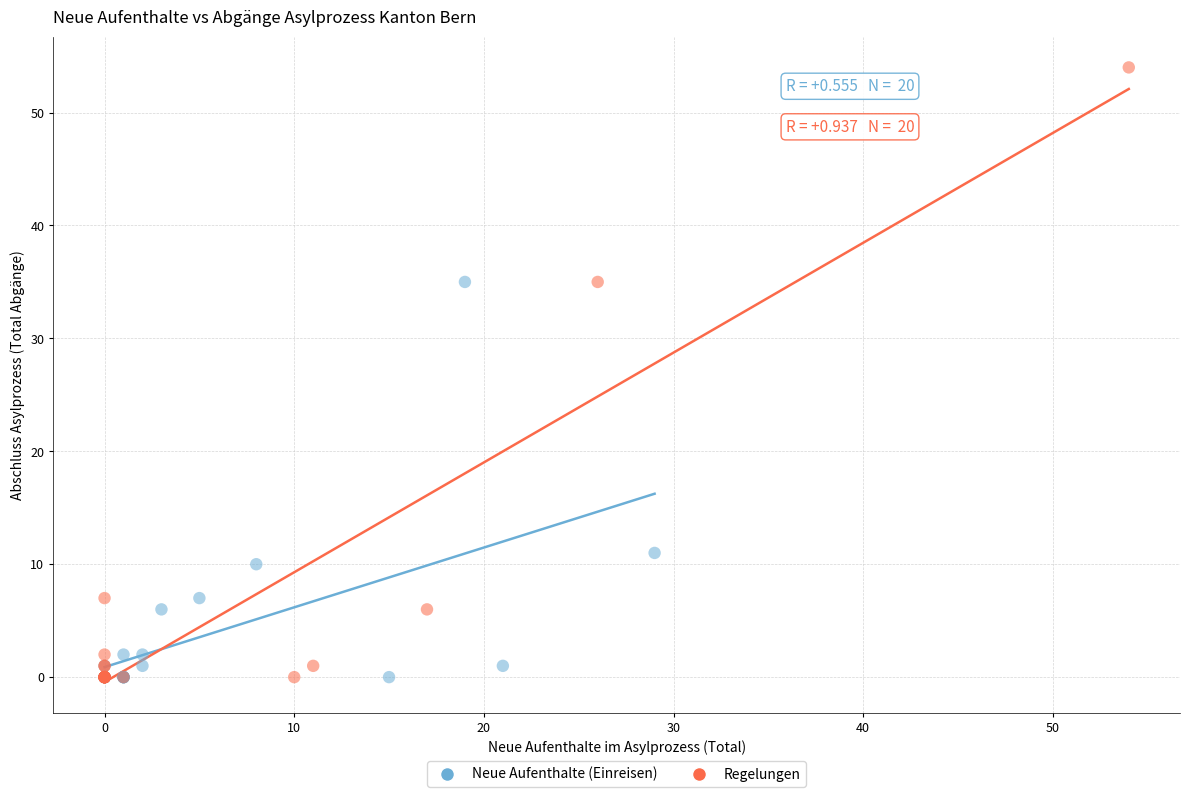

Which series has the widest spread of Y values?

Regelungen